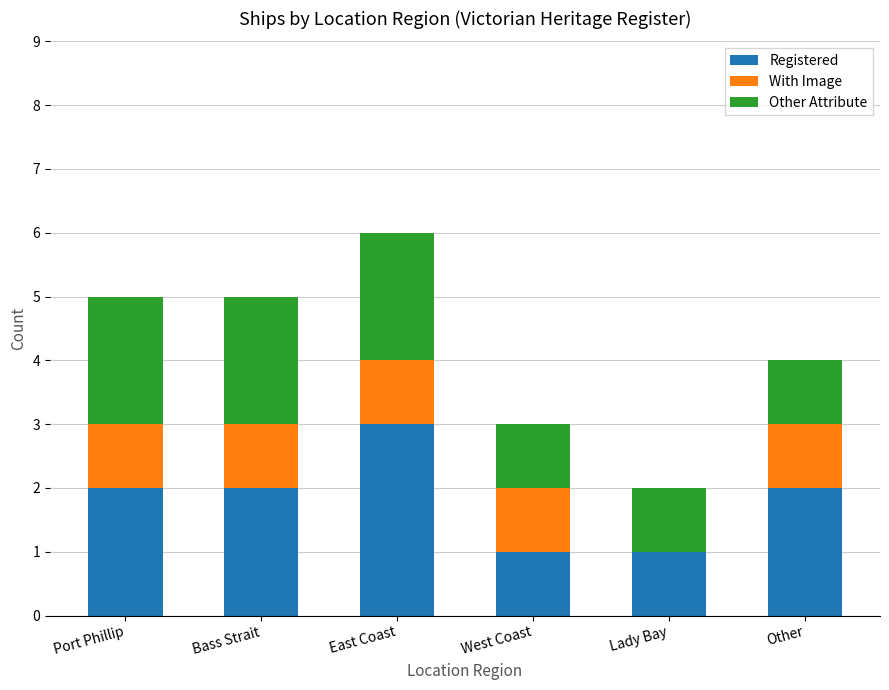

At which category is the sum across all series the highest?

East Coast